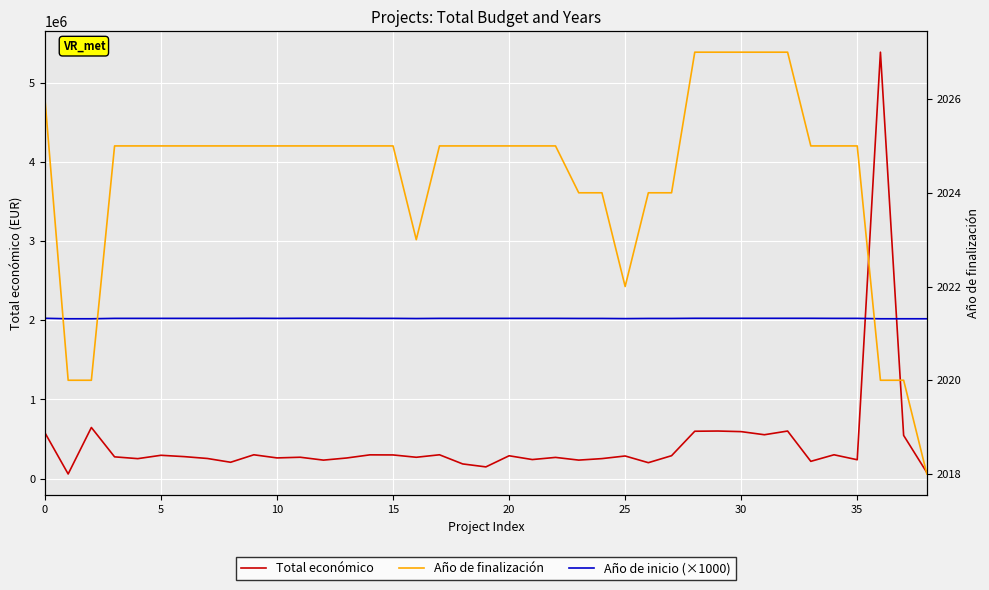

What is the value of the Total económico point at the 6th from the left?

293645